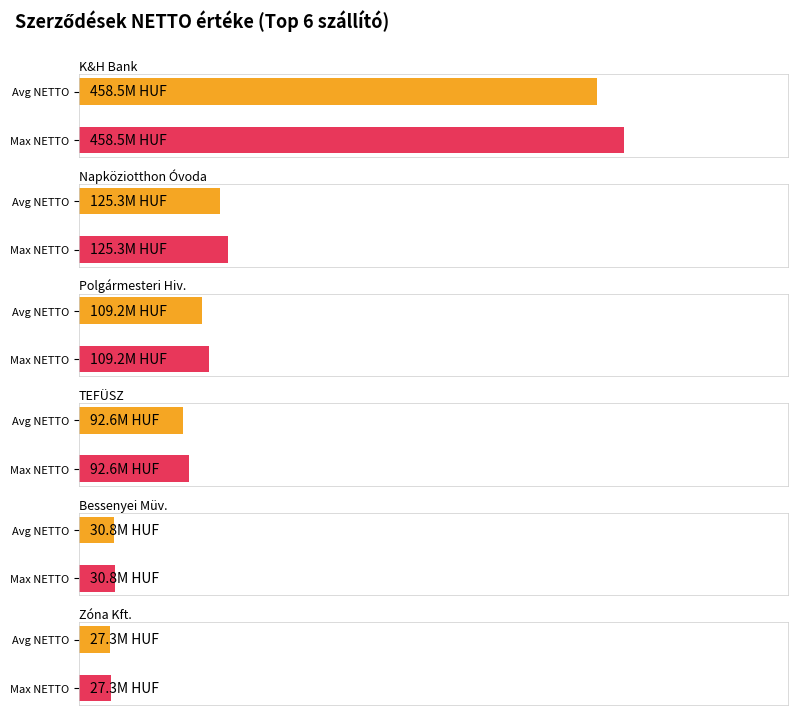

The value at SZ08/2013/00079 is 16538282. True or false?

False